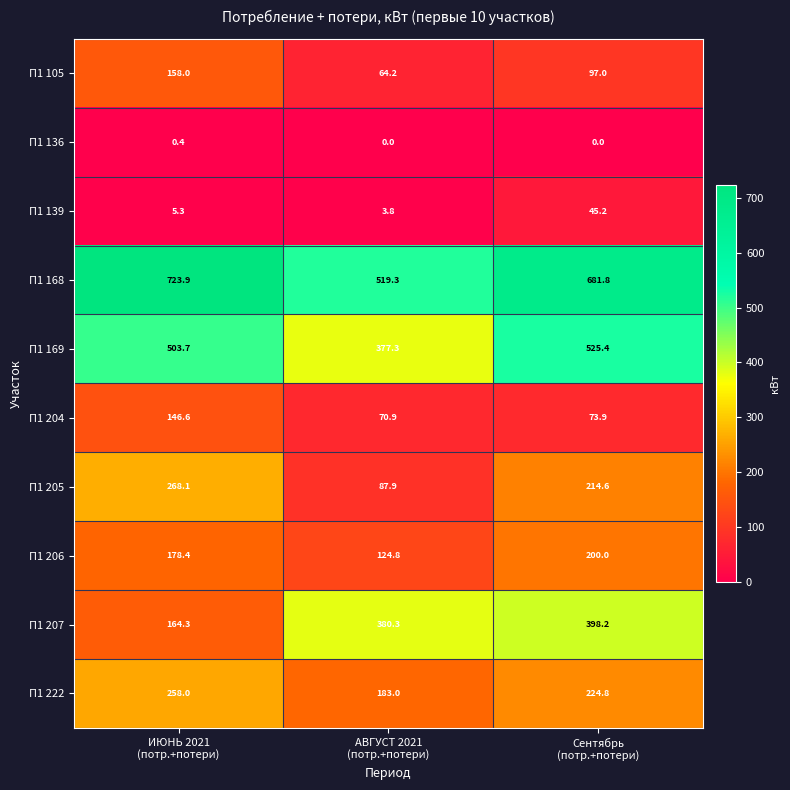

List the series in order of their peak value, lowest first.

П1 136, П1 139, П1 204, П1 105, П1 206, П1 222, П1 205, П1 207, П1 169, П1 168